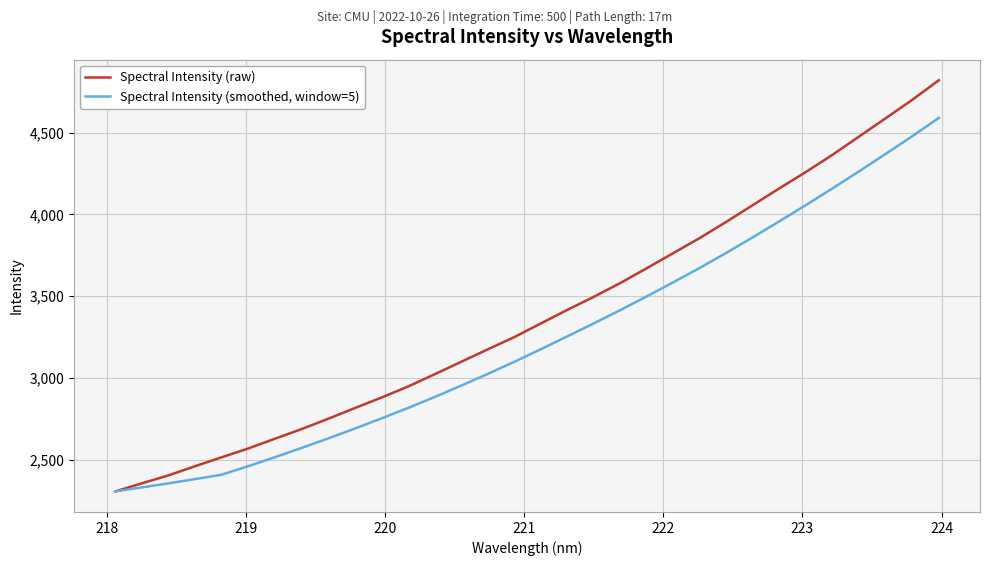

Which series has the widest spread of values?

Spectral Intensity (raw)